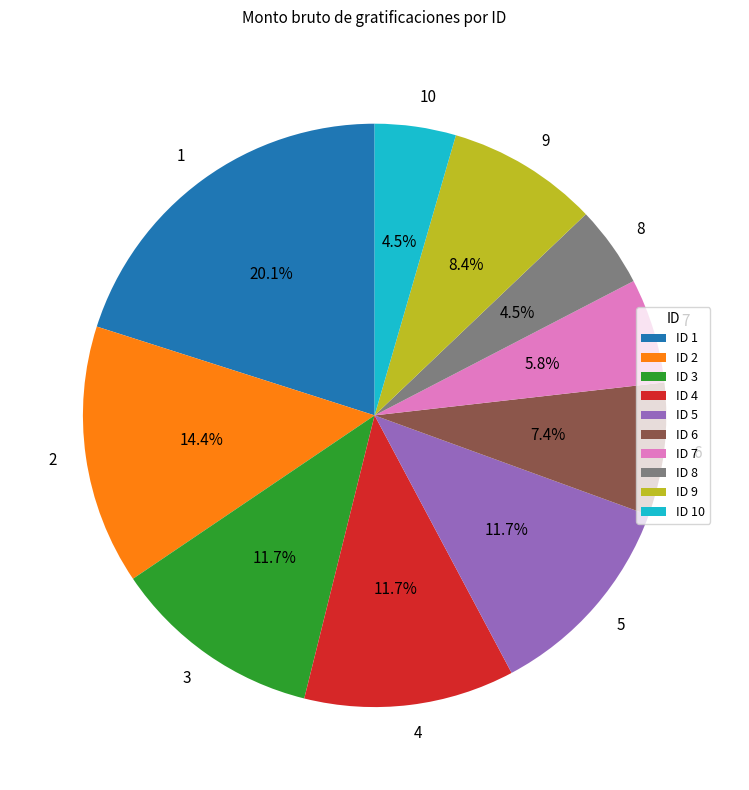

Which has a higher value, ID 6 or ID 1?

ID 1